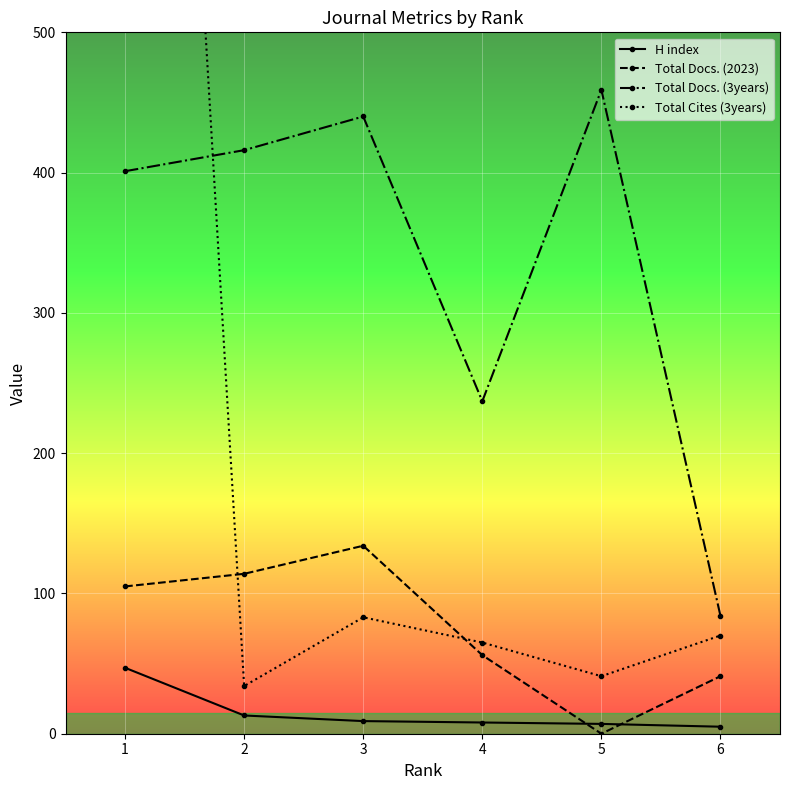

Is it true that H index equals 8 at 4?

True